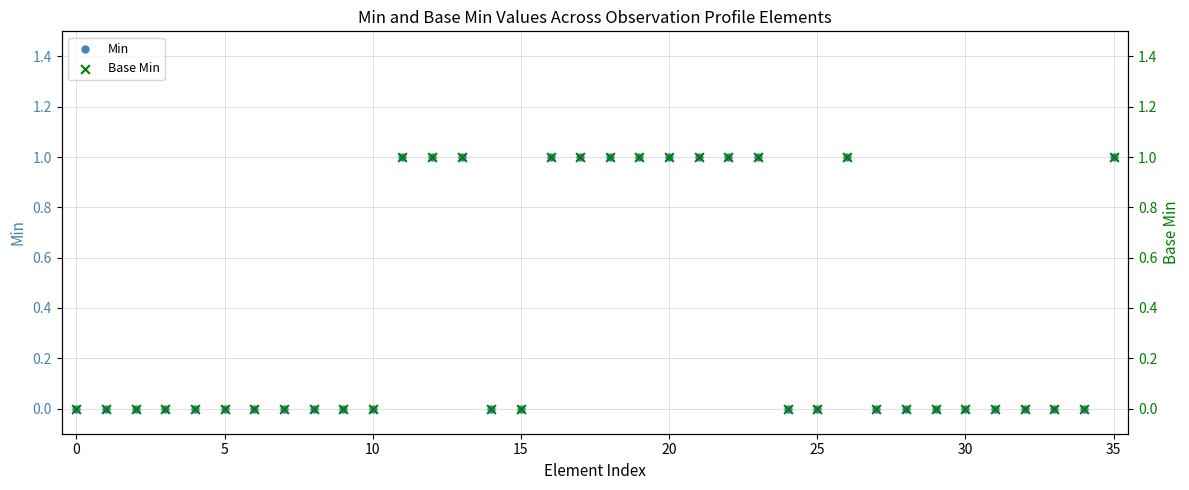

Which series has the largest Y range (max minus min)?

Min